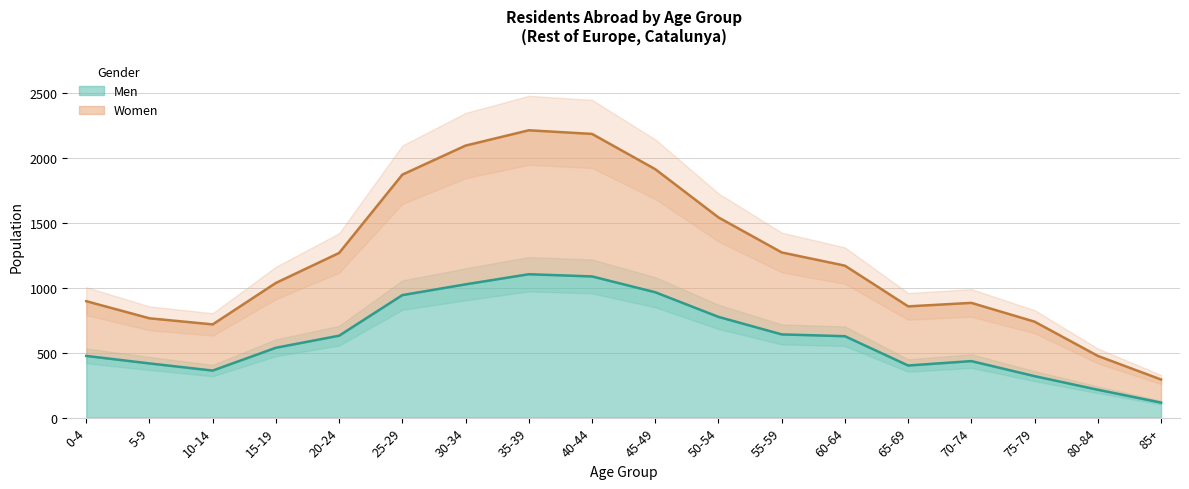

How many interior local peaks does the Women series have?

2